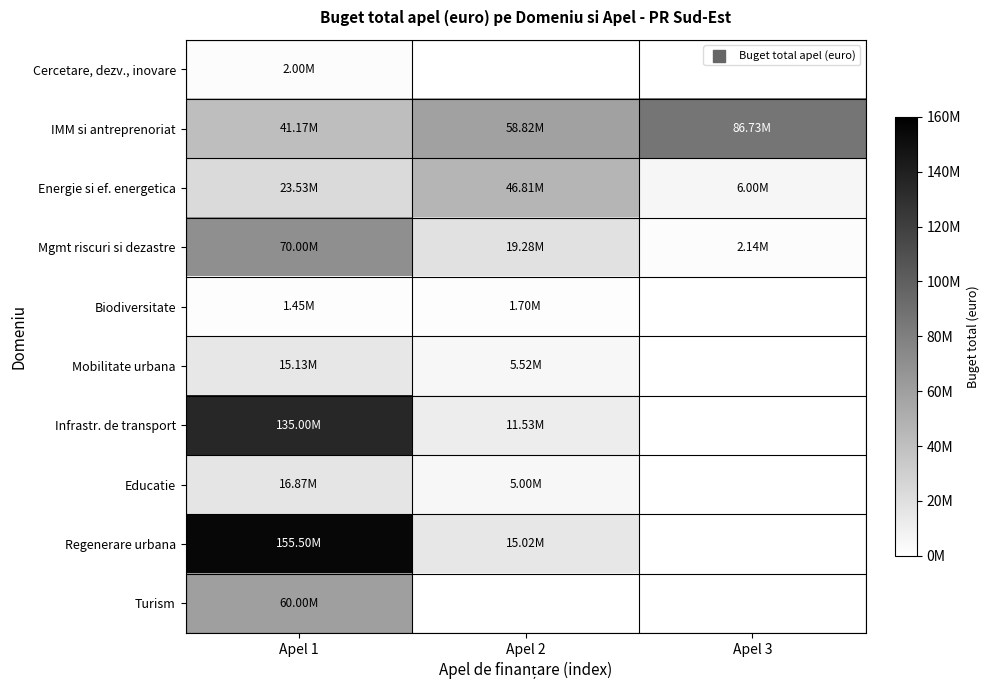

Which series changed the most between Apel 2 and Apel 3?

Energie si ef. energetica